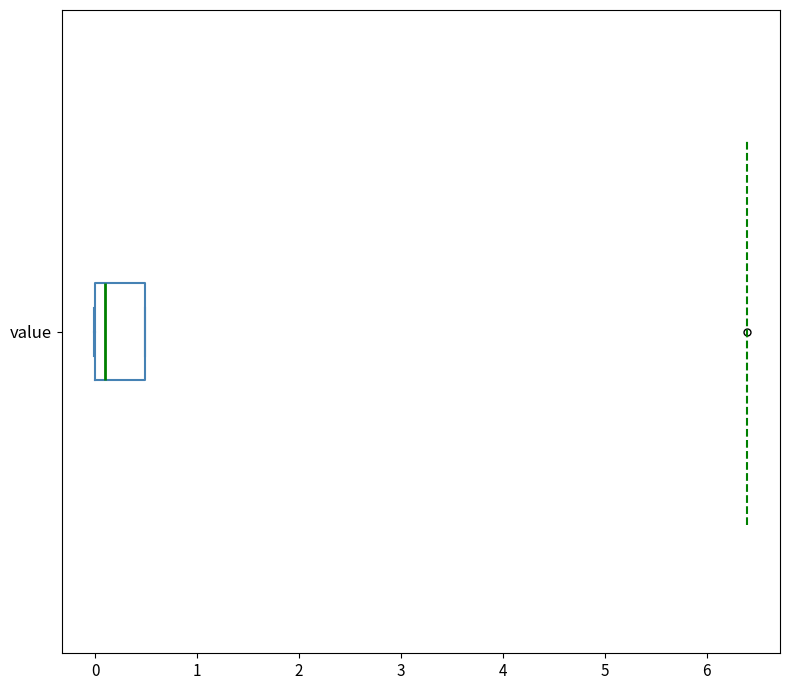

Transcribe this box plot: give where the median line is, the range the box spans, and where the two whiskers end, as read against the x-axis. The values are not printed on the chart, so give them approximately, as read against the axis.

median 0.1, box 0.0 to 0.5, whiskers 0.0 to 0.5